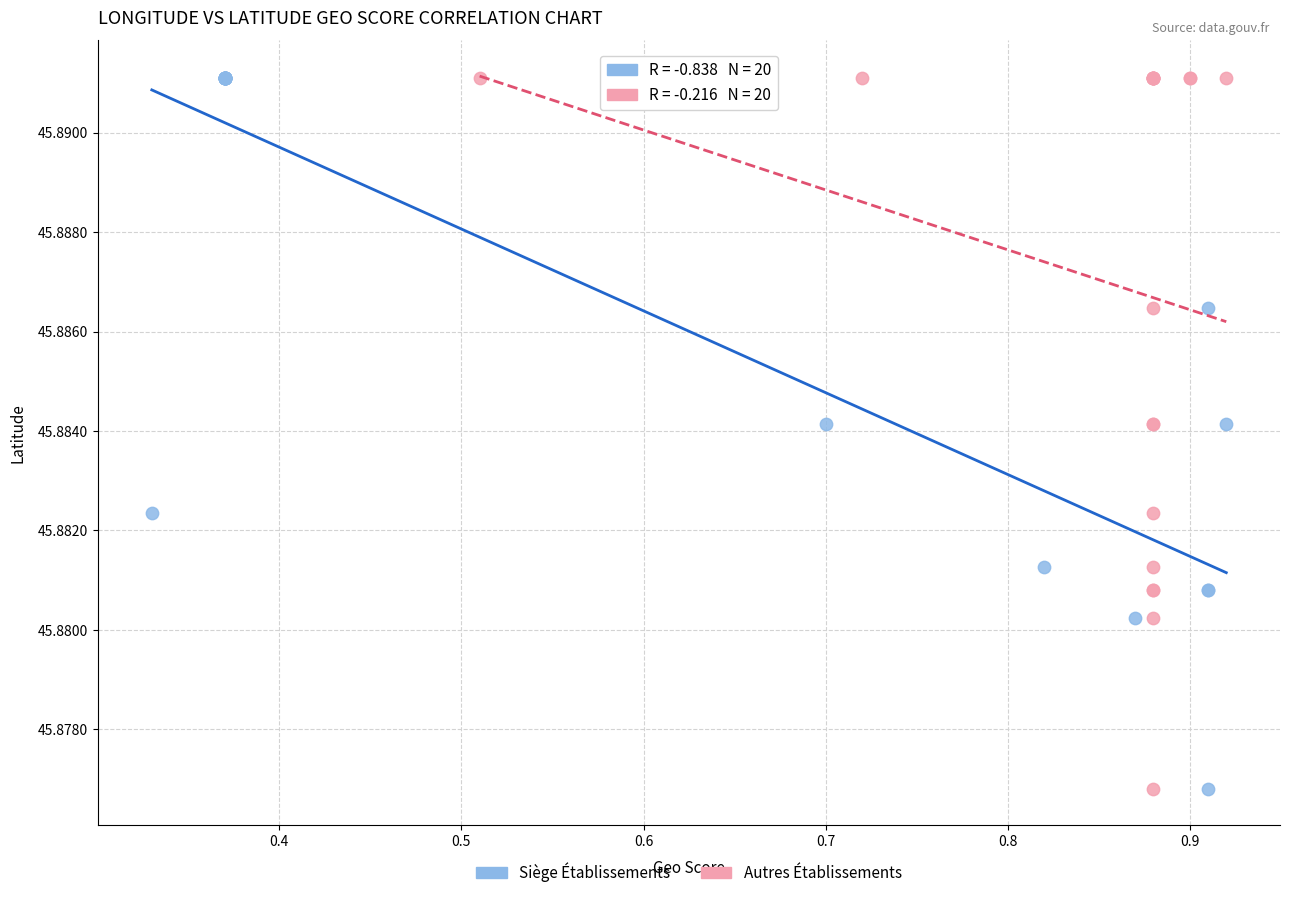

What are all the series names shown in the legend?

Siège Établissements, Autres Établissements